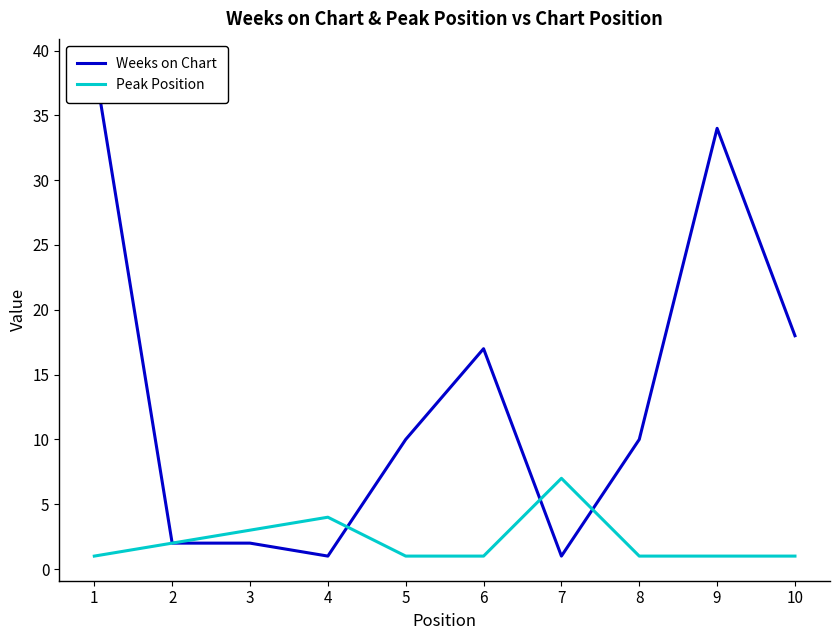

True or false: Peak Position has a value of 7 at 7.

True